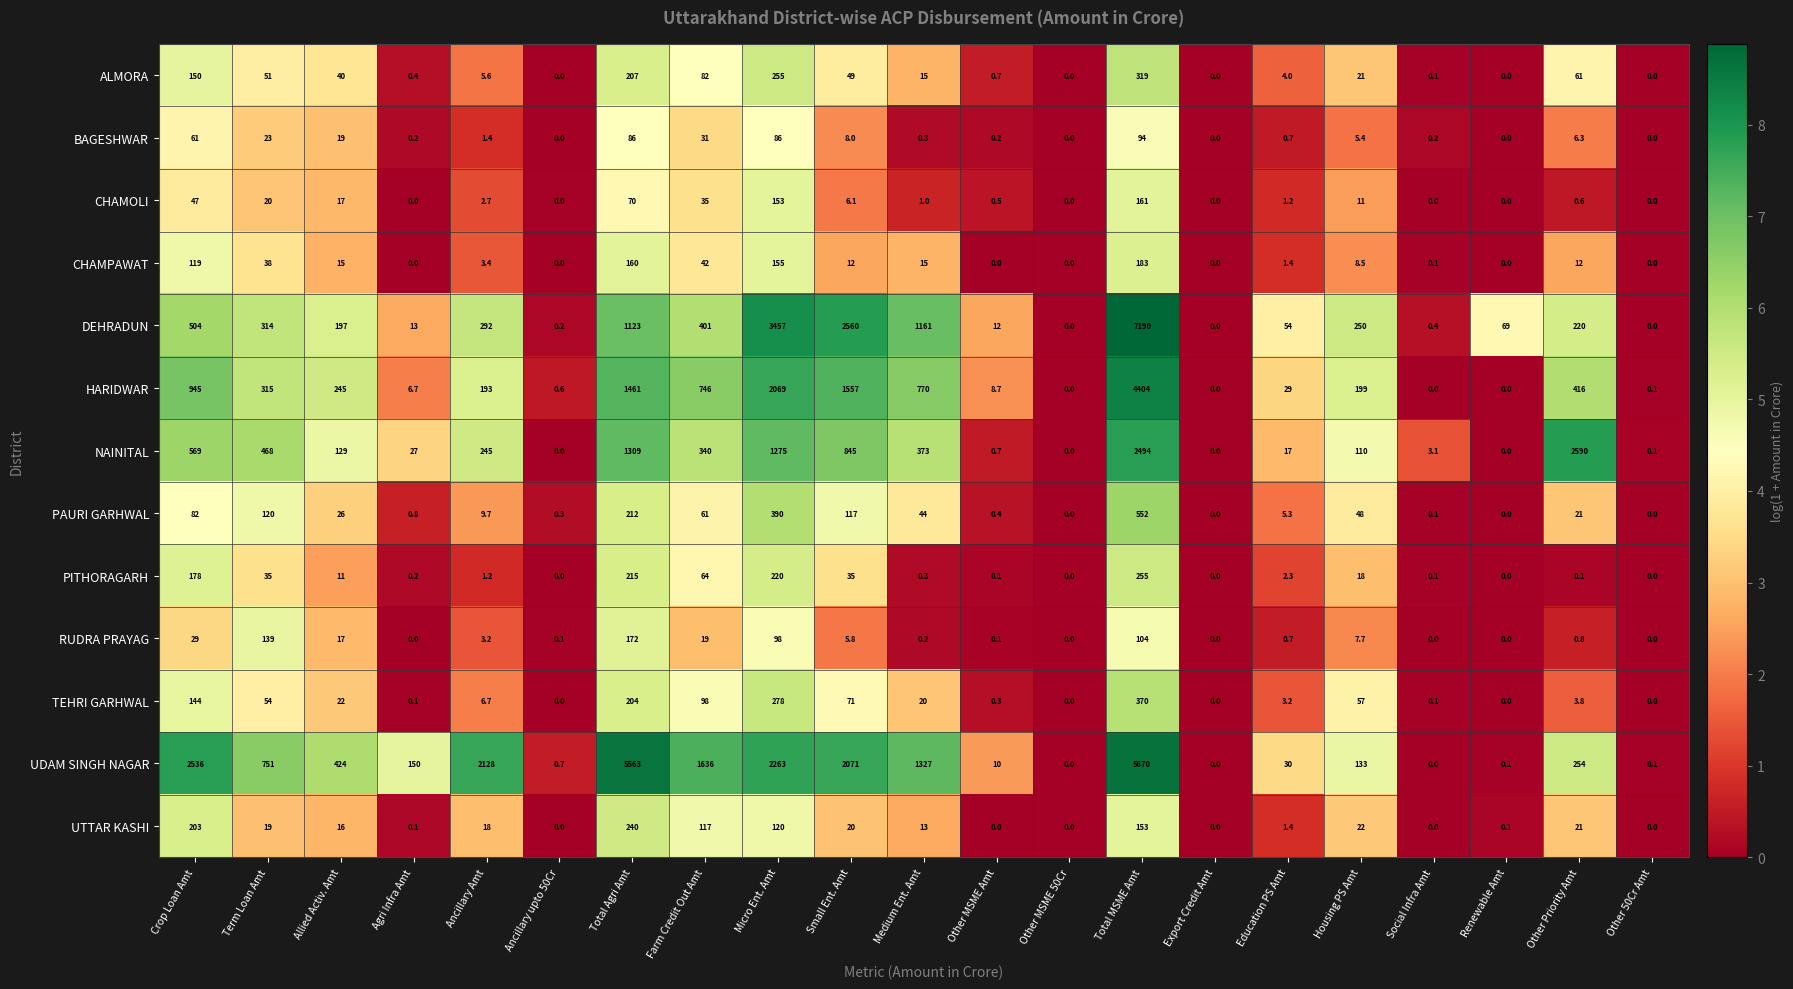

Which series has the largest total across all categories?

UDAM SINGH NAGAR